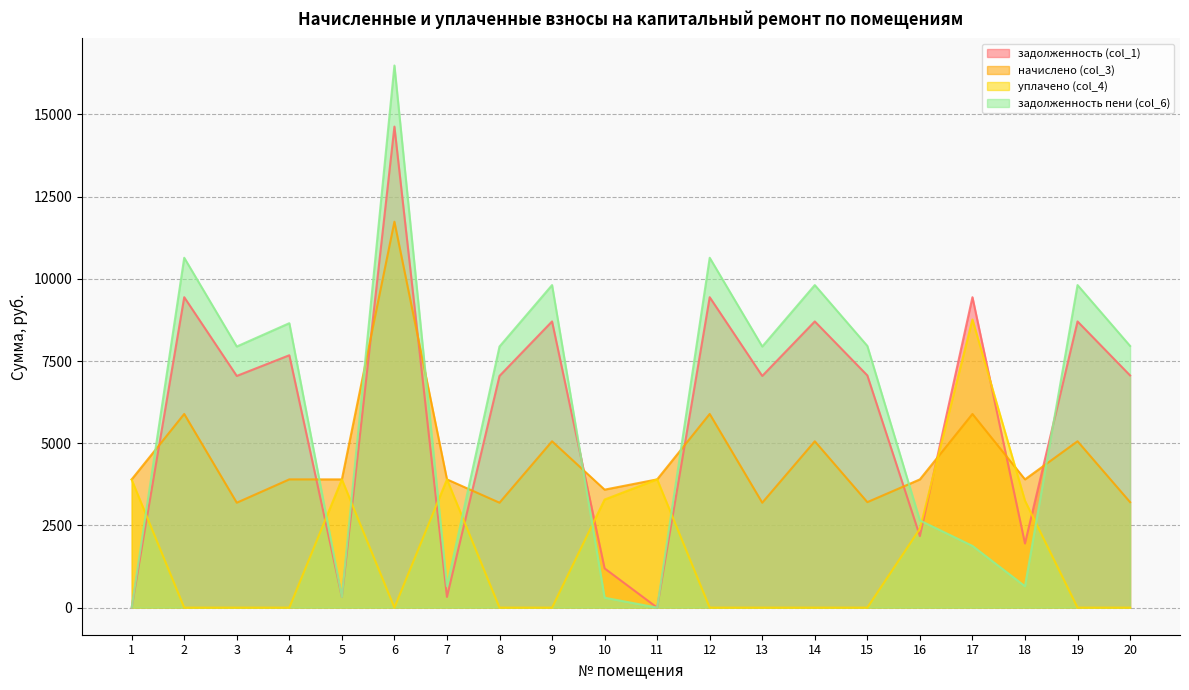

What is the difference between the задолженность пени (col_6) values at 17 and 5?

1552.5